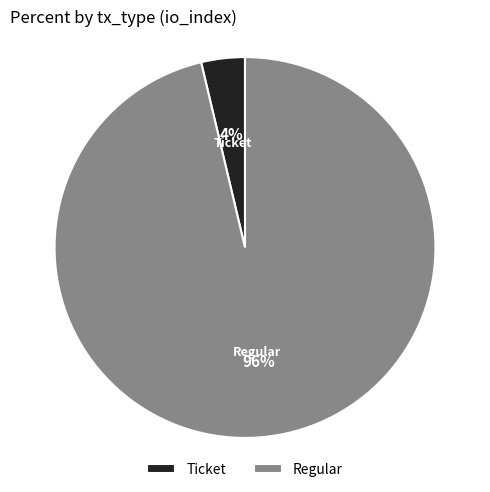

Is the sum of Regular and Ticket greater than half?

Yes